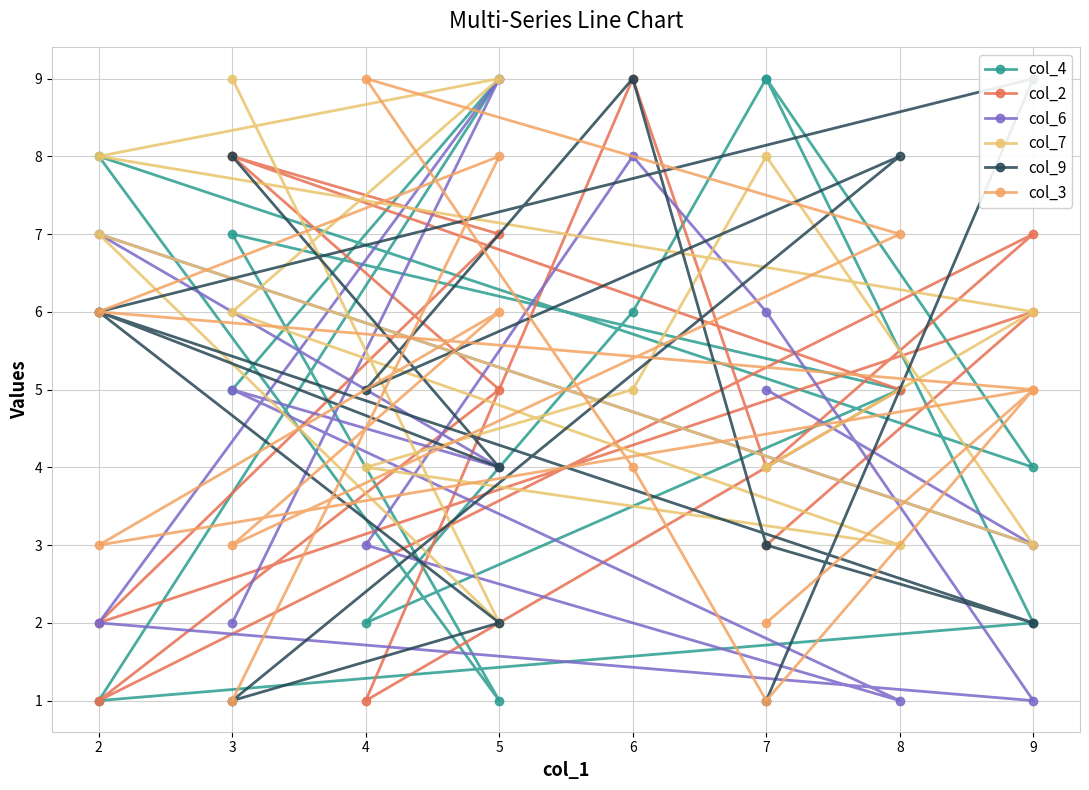

At which label does col_4 first exceed 5?

5